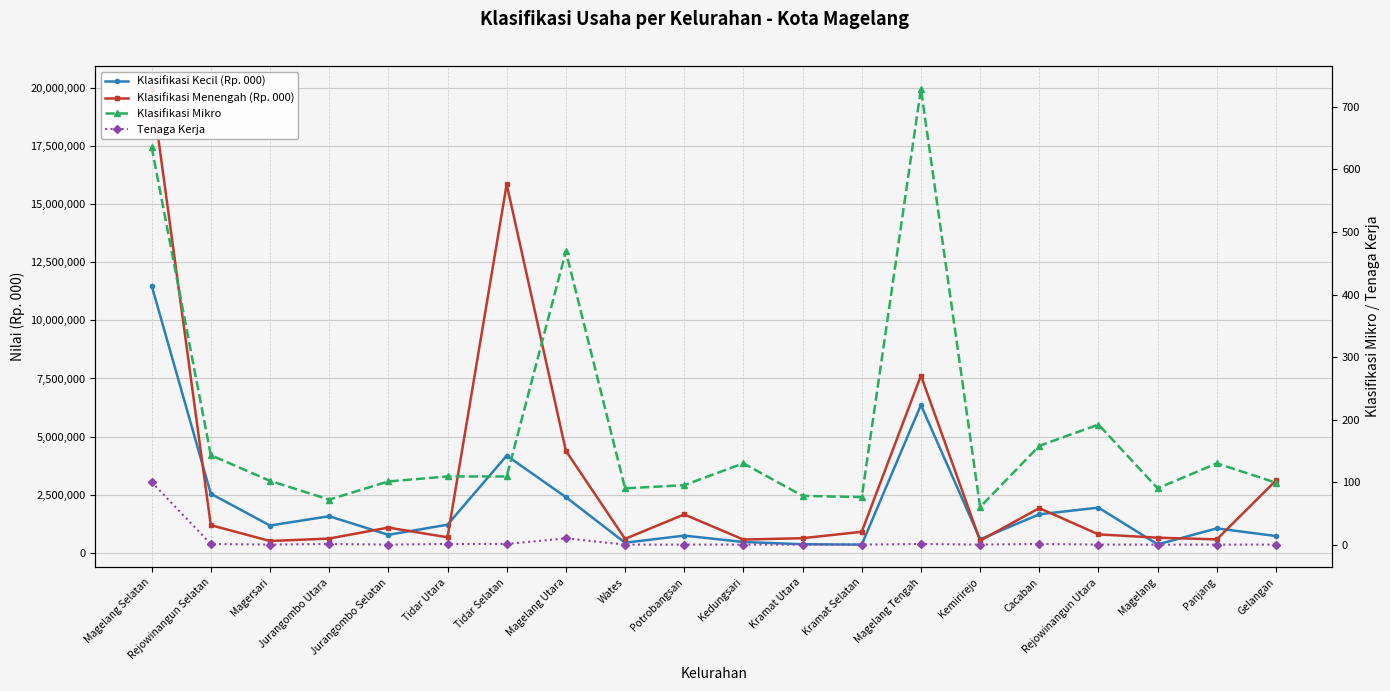

Reading left to right, list all the values displayed in this chart.

Klasifikasi Kecil (Rp. 000): 11495283	2549415	1181784	1580860	782295	1217054	4183875	2402087	442450	747020	474638	376718	361260	6361142	589805	1662751	1951260	369920	1058980	728426
Klasifikasi Menengah (Rp. 000): 19948771	1198090	515770	621781	1092785	675557	15844788	4391829	607000	1657907	578243	637163	911516	7624636	530585	1929789	801095	658372	586794	3118000
Klasifikasi Mikro: 636	143	102	72	101	109	109	469	90	95	130	78	76	729	60	158	192	90	130	99
Tenaga Kerja: 100	1	0	1	0	1	1	10	0	0	0	0	0	1	0	1	0	0	0	0